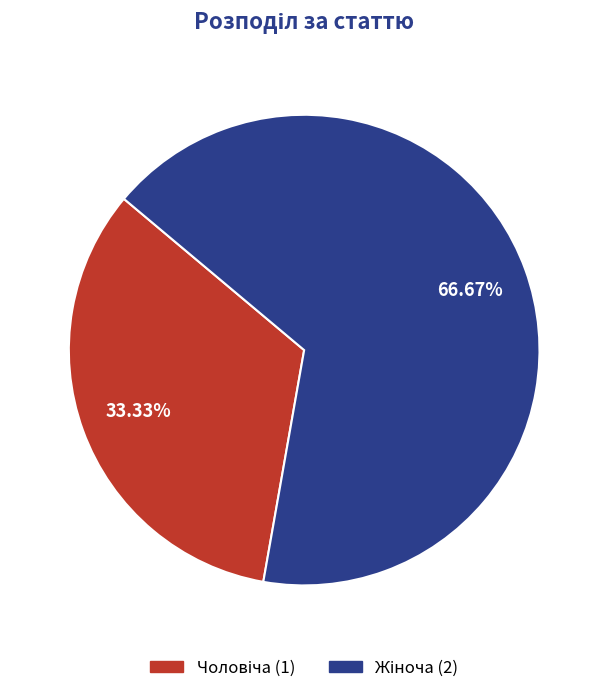

Is there a majority slice in this chart?

Yes